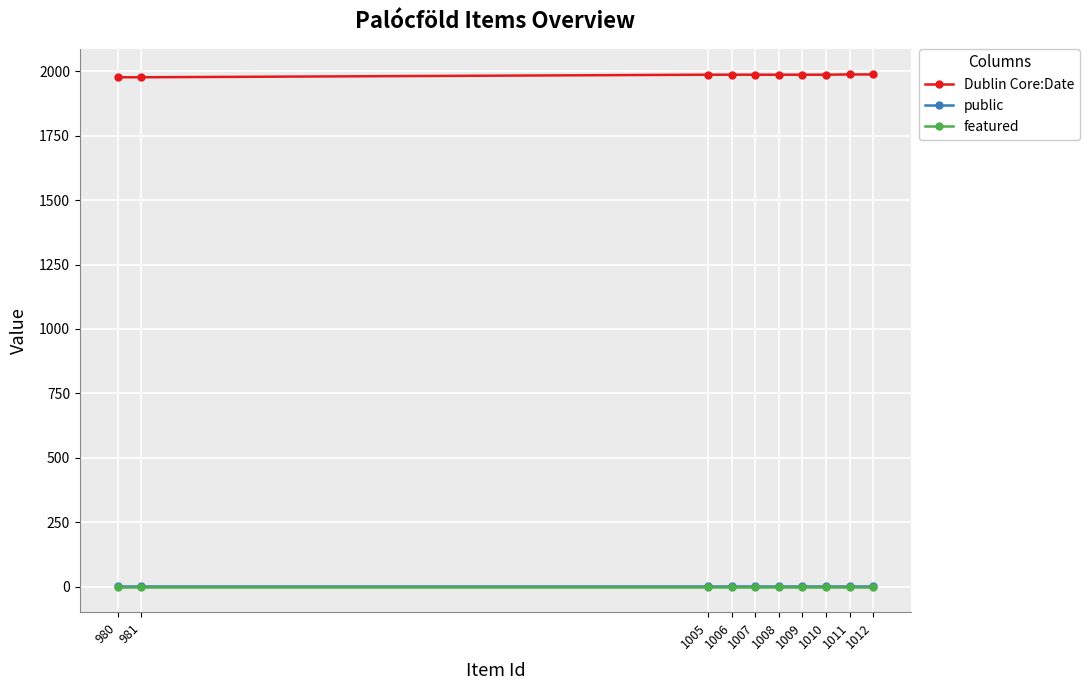

Rank the series by their maximum value, from lowest to highest.

featured, public, Dublin Core:Date